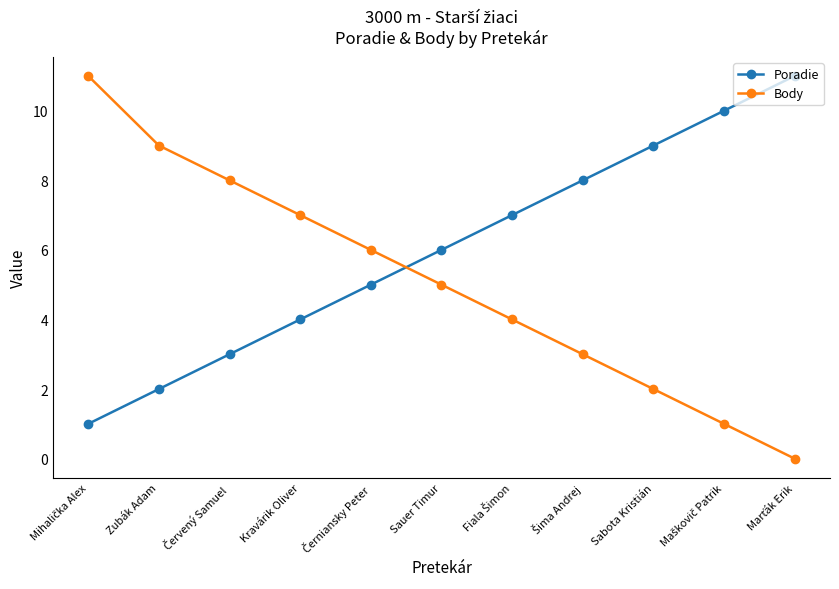

How many positive values does the Body series have?

10